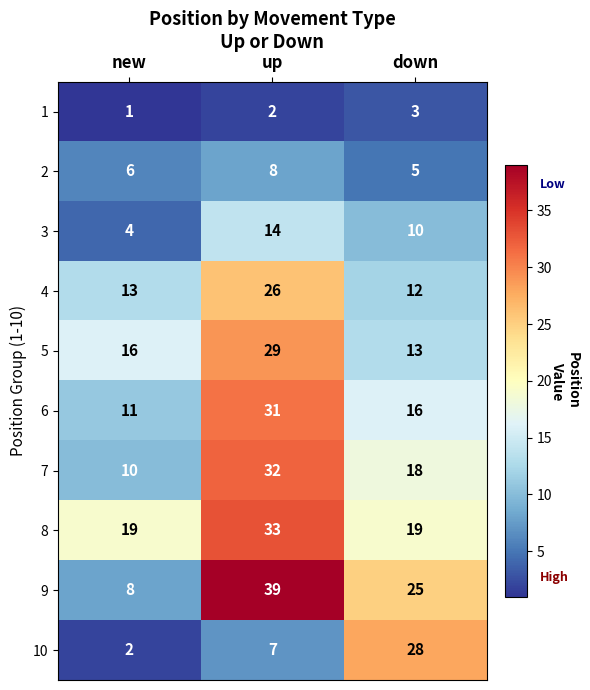

What is the minimum value shown in the chart?

1